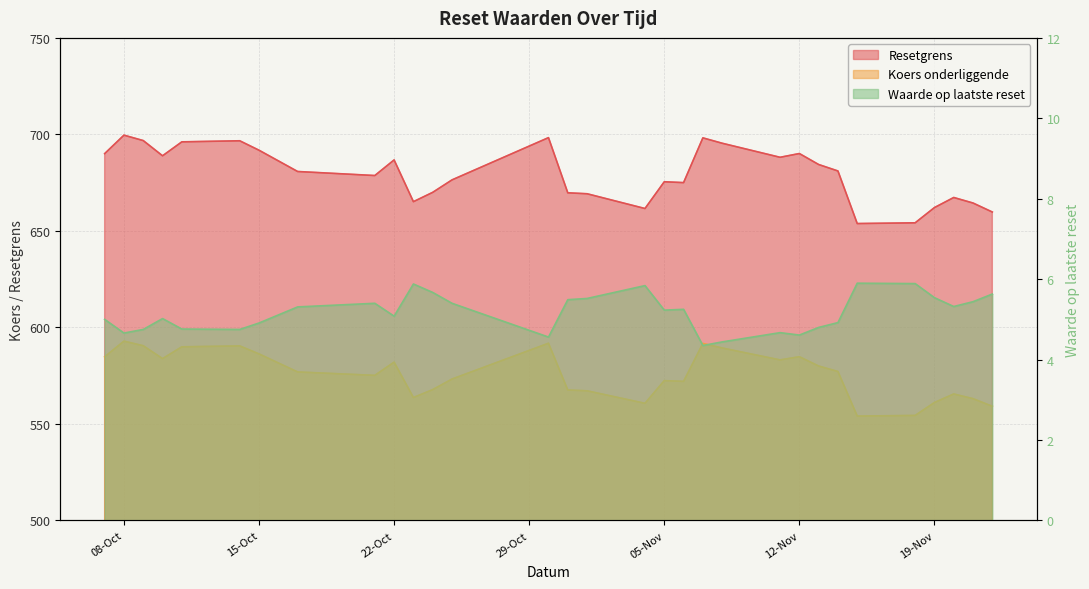

Is the value of Waarde op laatste reset at 2024-11-12 greater than the value of Resetgrens at 2024-10-21?

No